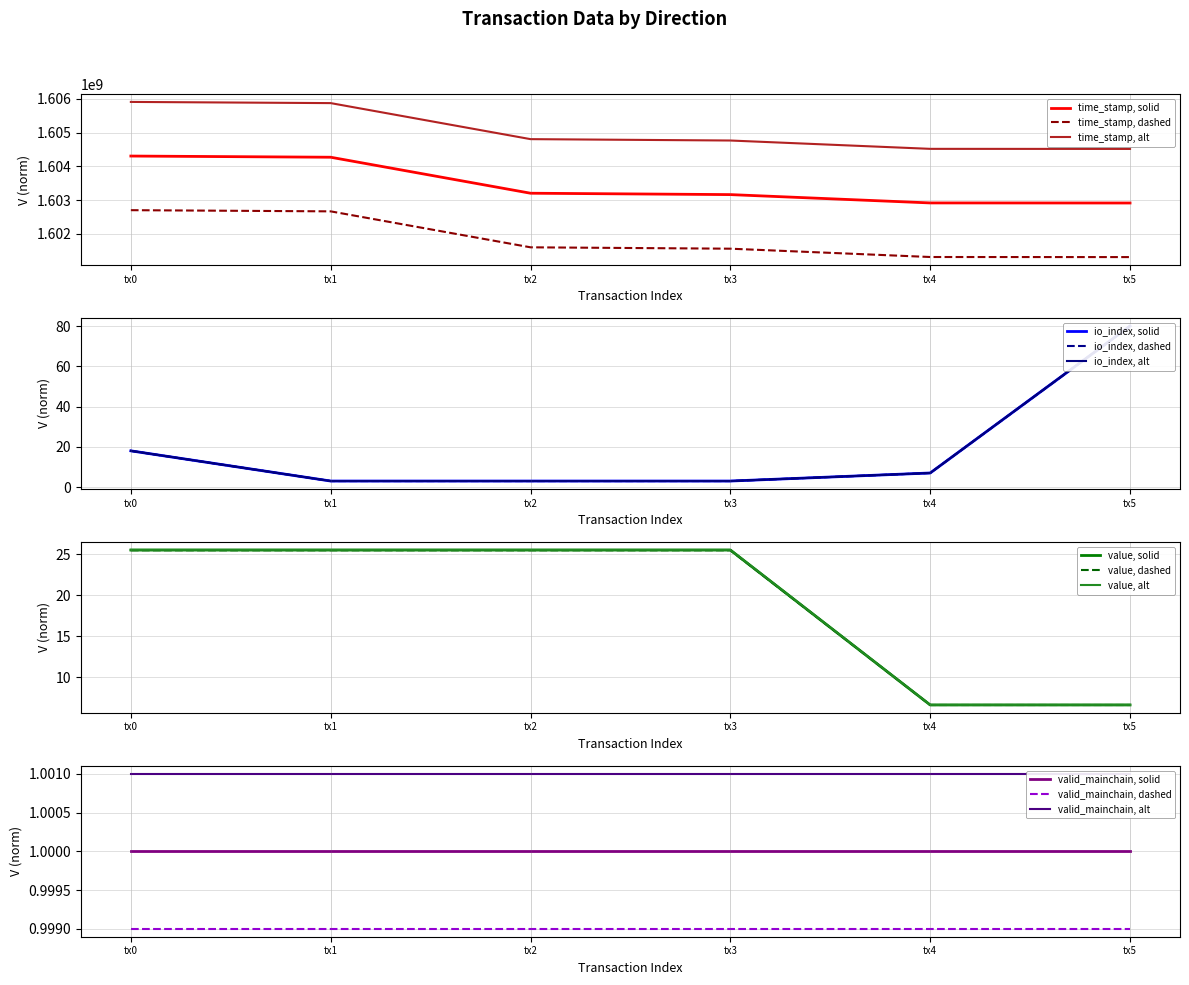

The value, solid series shows 6.6 at tx5. True or false?

True